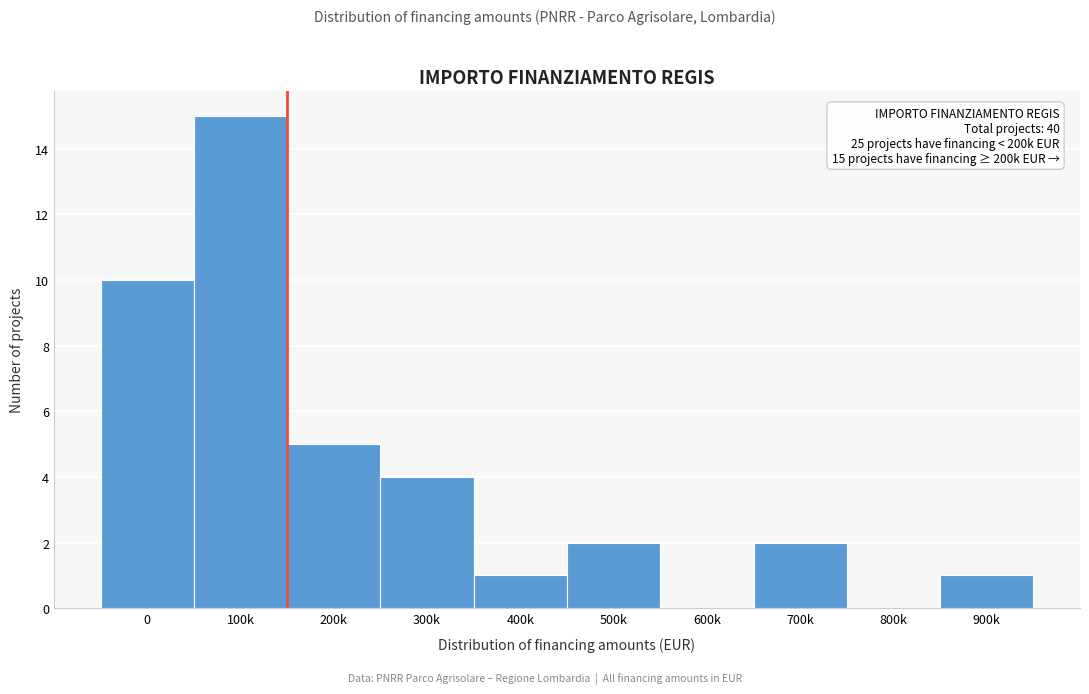

Reading right to left, list all the values displayed in this chart.

900k=1	800k=0	700k=2	600k=0	500k=2	400k=1	300k=4	200k=5	100k=15	0=10